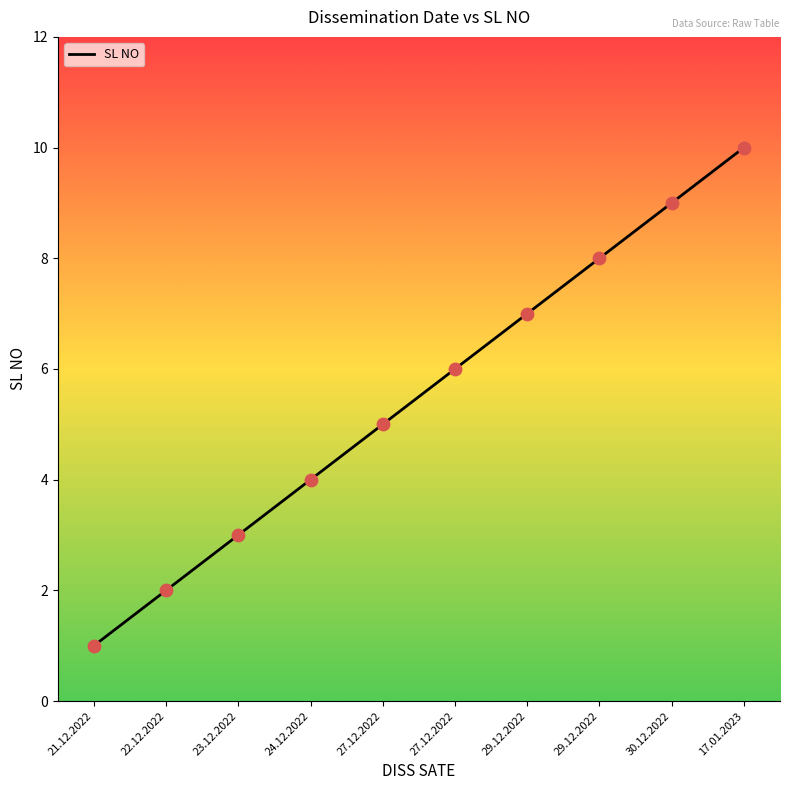

Between 21.12.2022 and 27.12.2022, which is larger?

27.12.2022